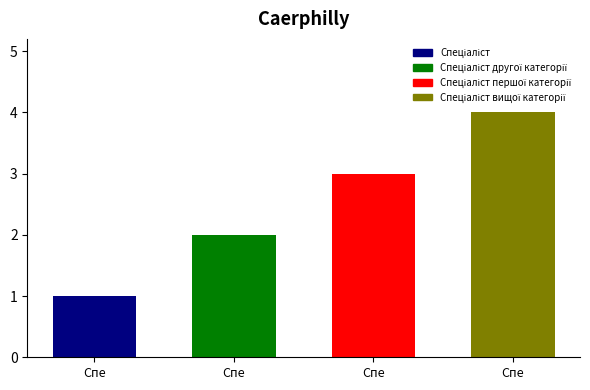

What is the value of the 1st bar from the left?

1